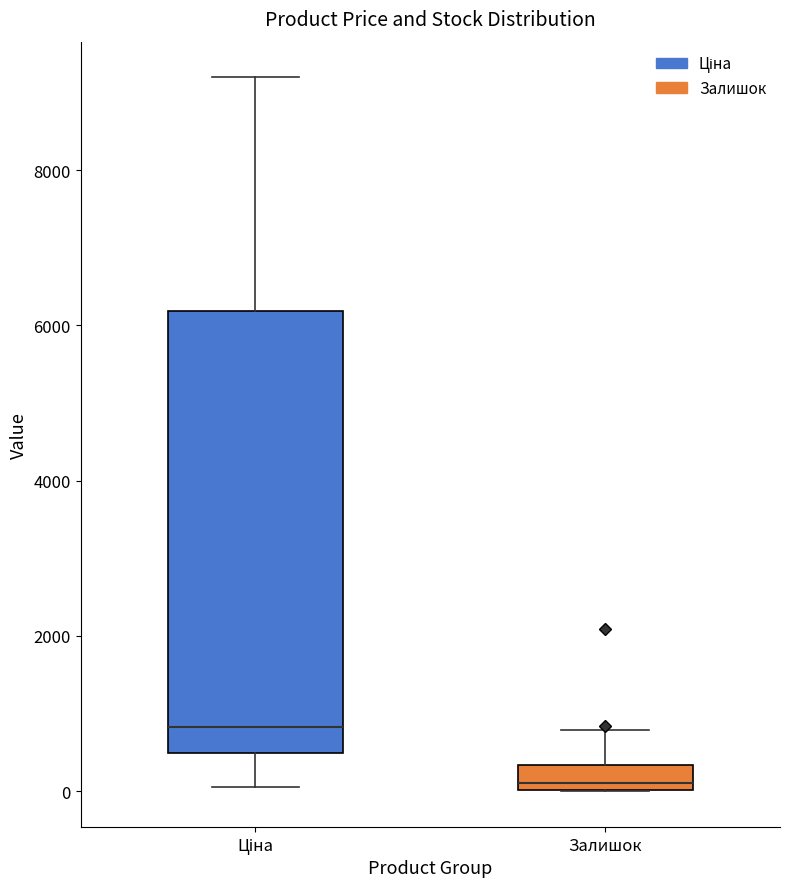

Reading left to right, transcribe this box plot: for each box, give where its median line is, the range the box spans, and where its two whiskers end, as read against the y-axis. The values are not printed on the chart, so give them approximately, as read against the axis.

Ціна: median 800, box 400 to 6200, whiskers 0 to 9200
Залишок: median 200, box 0 to 400, whiskers 0 to 800